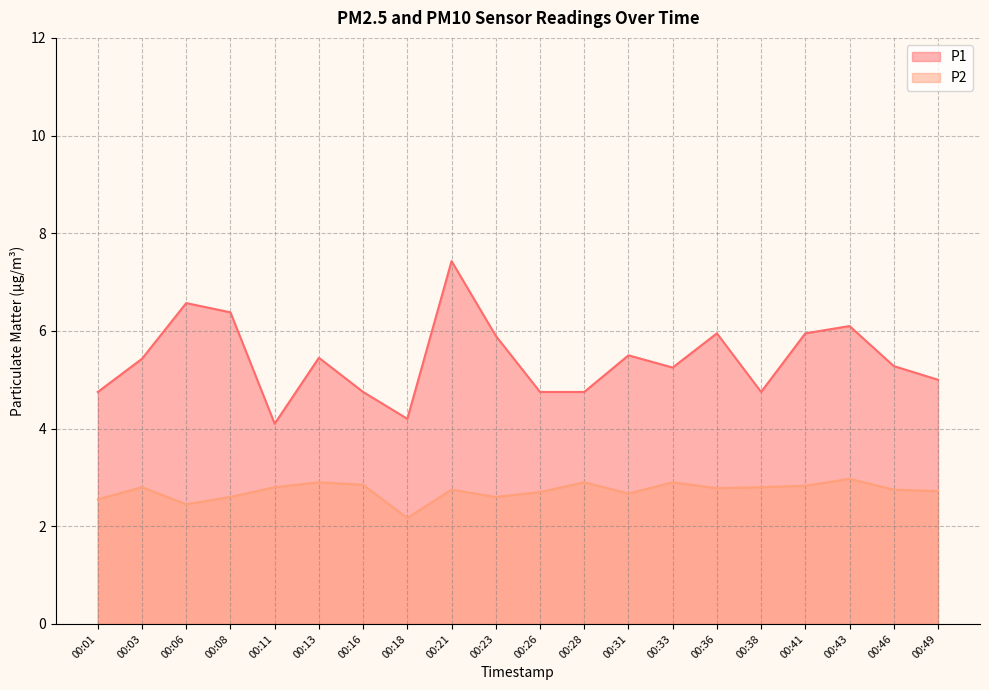

Reading left to right, transcribe all the data shown in this chart.

P1: 00:01=4.8	00:03=5.4	00:06=6.6	00:08=6.4	00:11=4.1	00:13=5.5	00:16=4.8	00:18=4.2	00:21=7.4	00:23=5.9	00:26=4.8	00:28=4.8	00:31=5.5	00:33=5.2	00:36=6.0	00:38=4.8	00:41=6.0	00:43=6.1	00:46=5.3	00:49=5.0
P2: 00:01=2.5	00:03=2.8	00:06=2.5	00:08=2.6	00:11=2.8	00:13=2.9	00:16=2.9	00:18=2.2	00:21=2.8	00:23=2.6	00:26=2.7	00:28=2.9	00:31=2.7	00:33=2.9	00:36=2.8	00:38=2.8	00:41=2.8	00:43=3.0	00:46=2.8	00:49=2.7